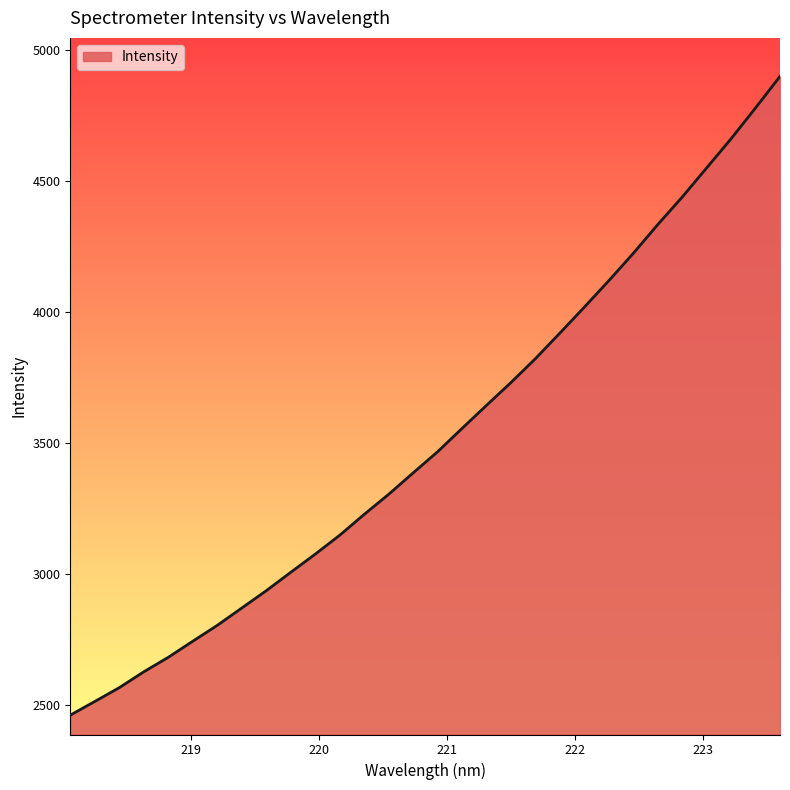

What is the smallest value displayed?

2461.5